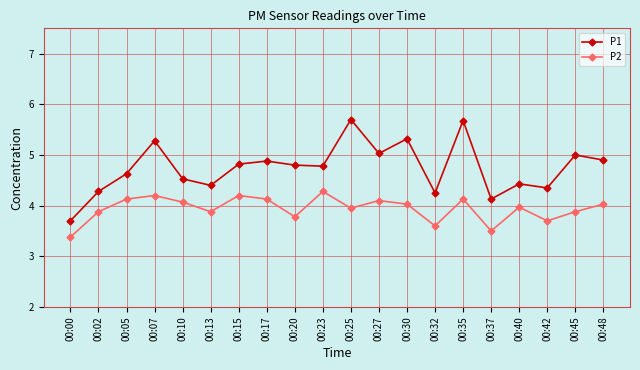

True or false: P1 and P2 cross at least once.

False